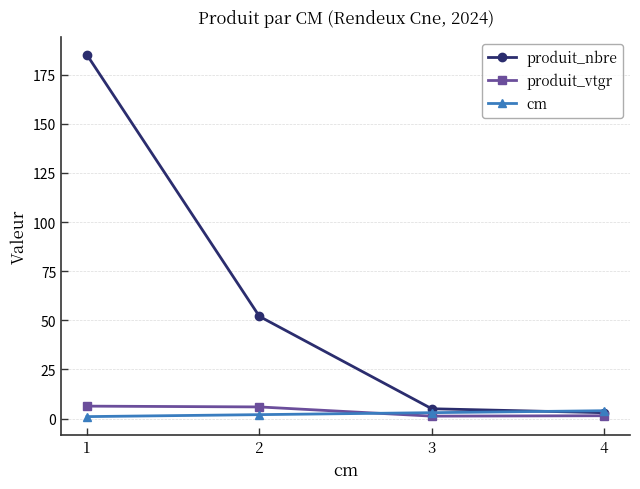

Is the value of produit_vtgr at 1 greater than the value of produit_nbre at 2?

No